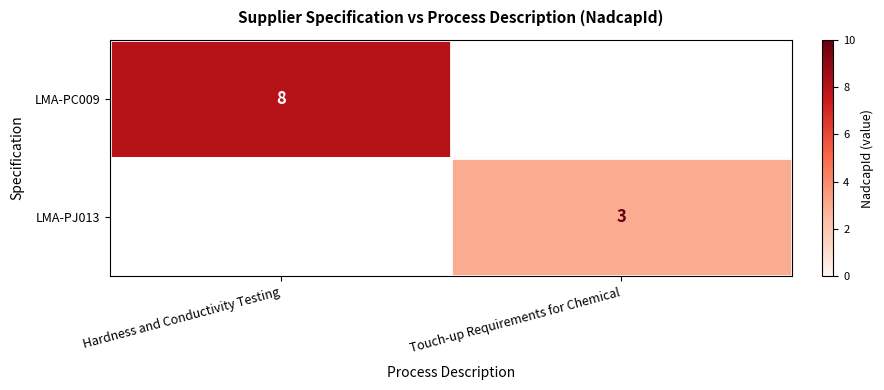

Is the value of LMA-PJ013 at Touch-up Requirements for Chemical greater than the value of LMA-PC009 at Hardness and Conductivity Testing?

No